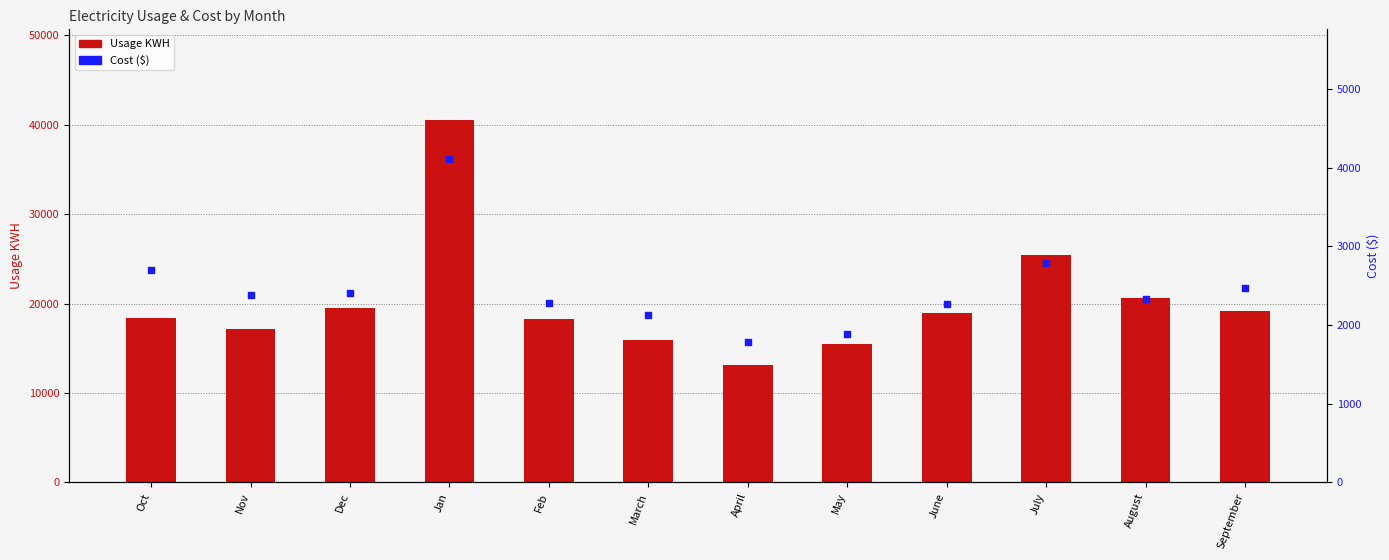

Which series has the widest spread of Y values?

Usage KWH